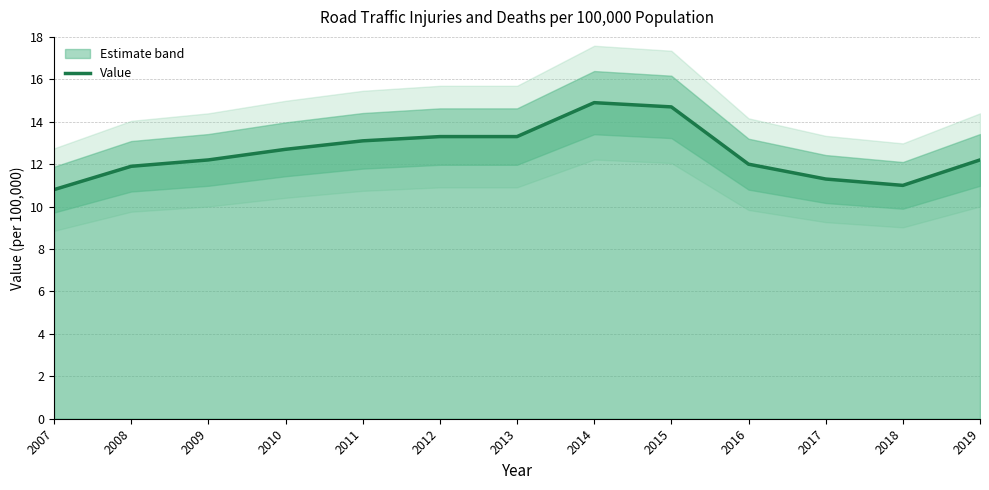

Reading right to left, list all the values displayed in this chart.

2019=12.2	2018=11.0	2017=11.3	2016=12.0	2015=14.7	2014=14.9	2013=13.3	2012=13.3	2011=13.1	2010=12.7	2009=12.2	2008=11.9	2007=10.8